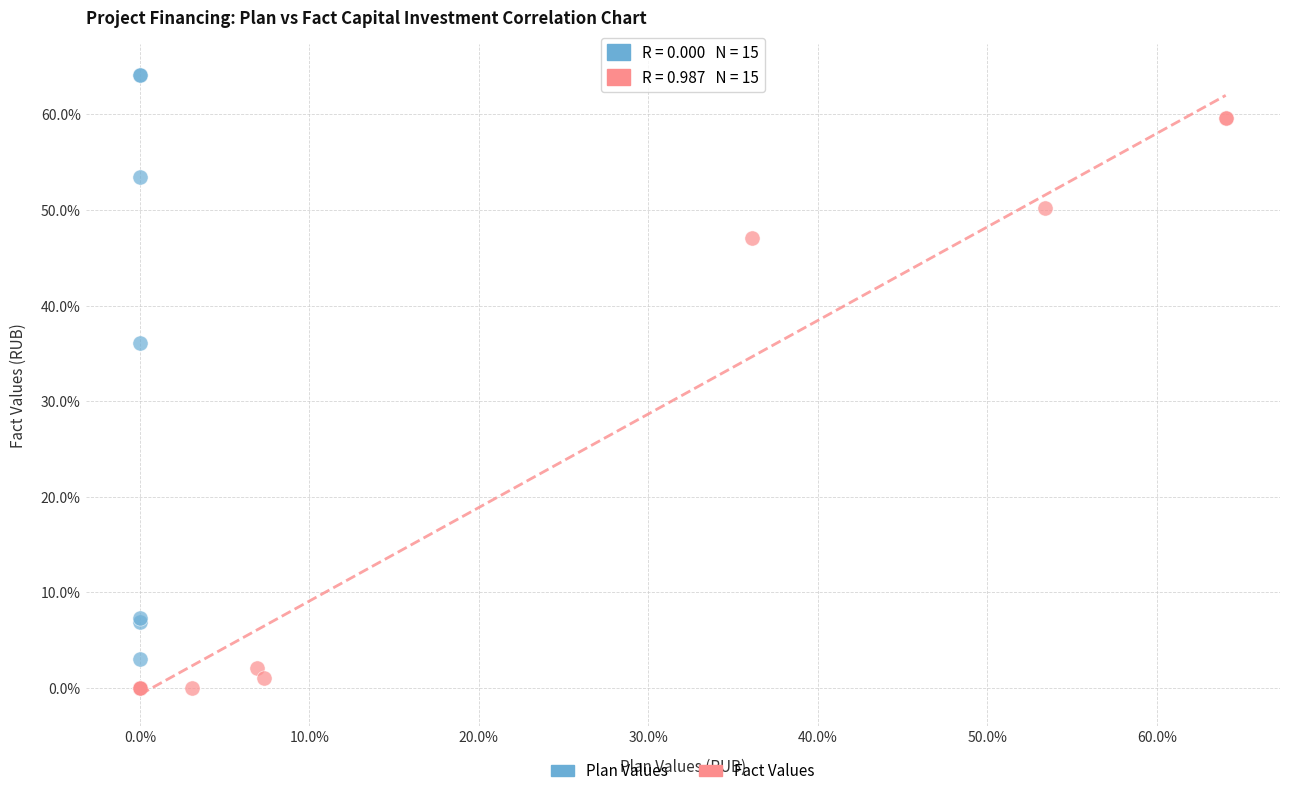

What are all the series names shown in the legend?

Plan Values, Fact Values